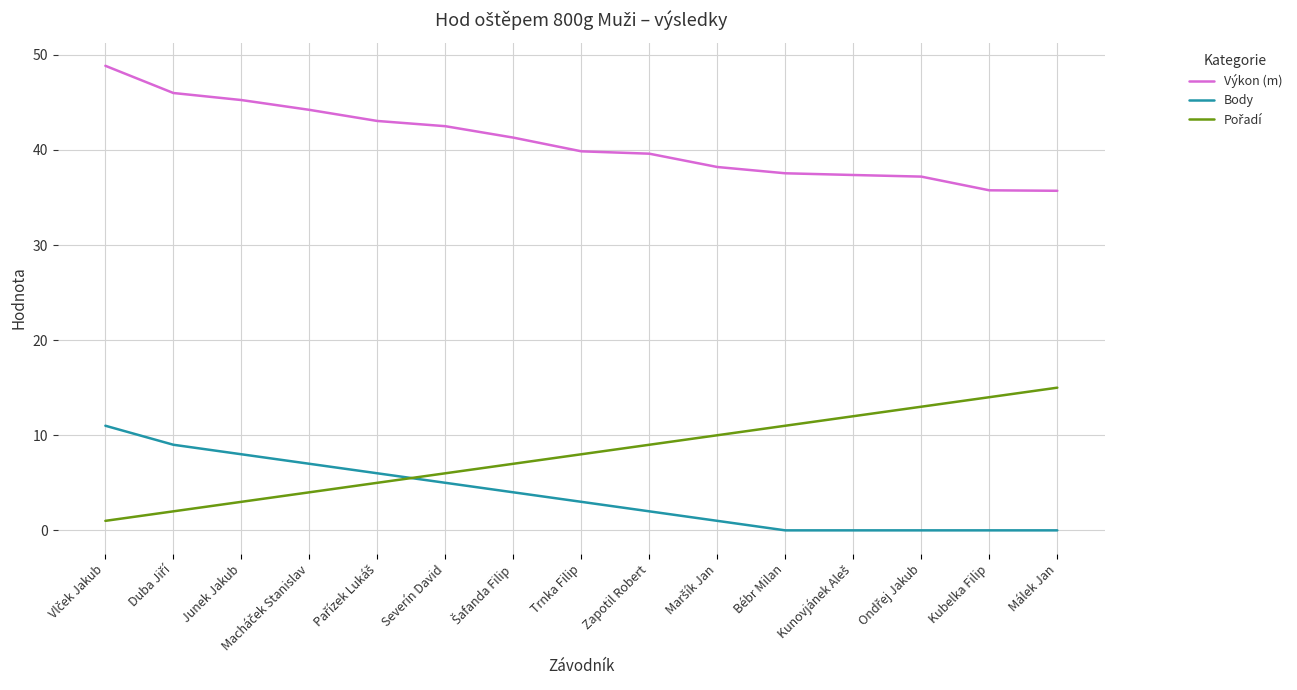

What is the difference between the maximum and minimum values in the Výkon (m) series?

13.1